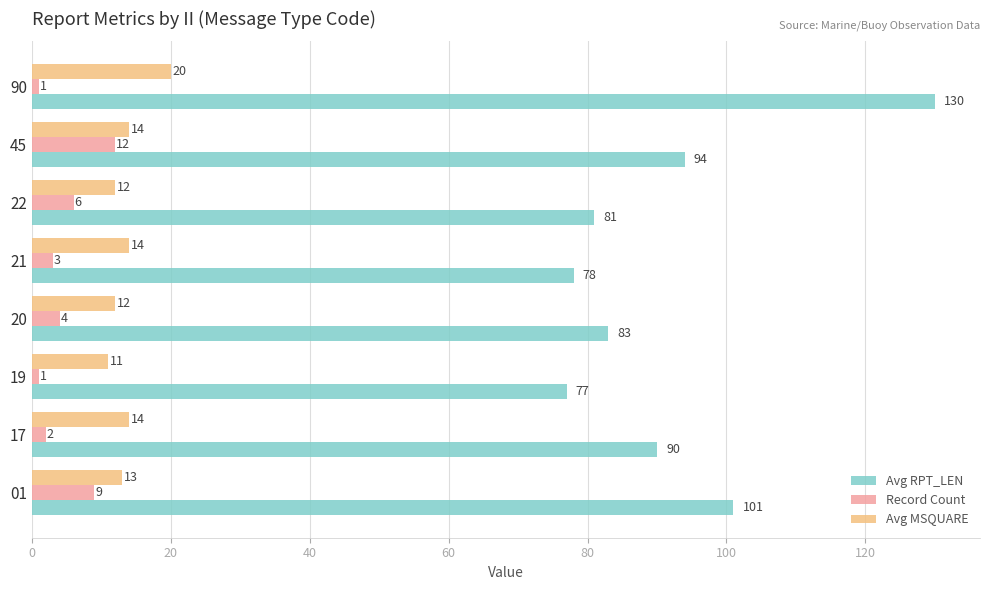

True or false: Avg RPT_LEN has a value of 36 at 20.

False